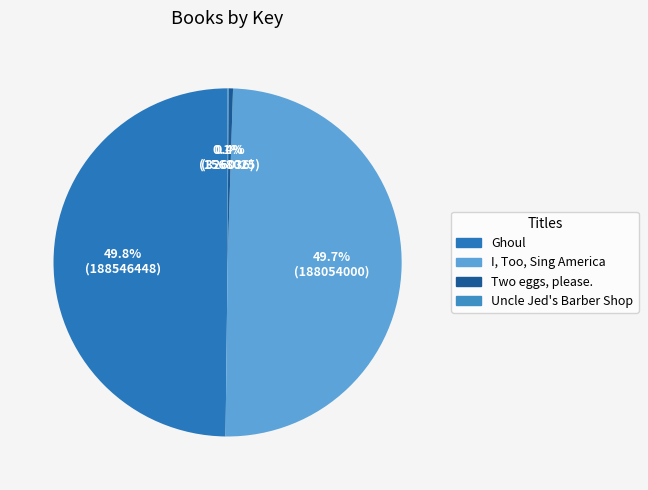

How many segments does this pie chart have?

4